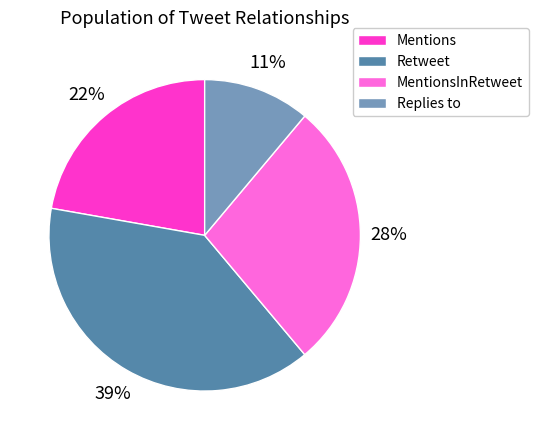

To the nearest percent, what is the combined percentage of Mentions and Replies to?

33%